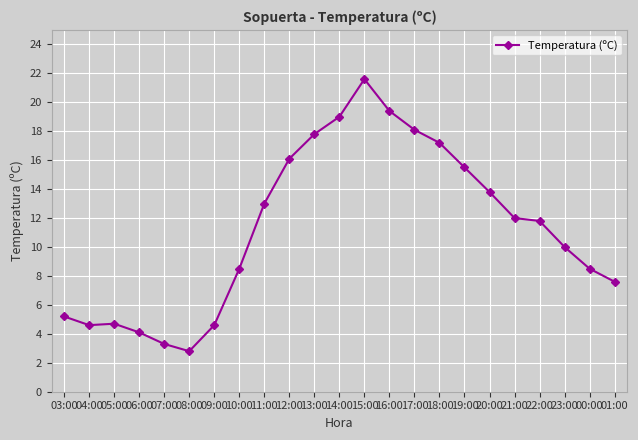

How many data points are less than 11?

11